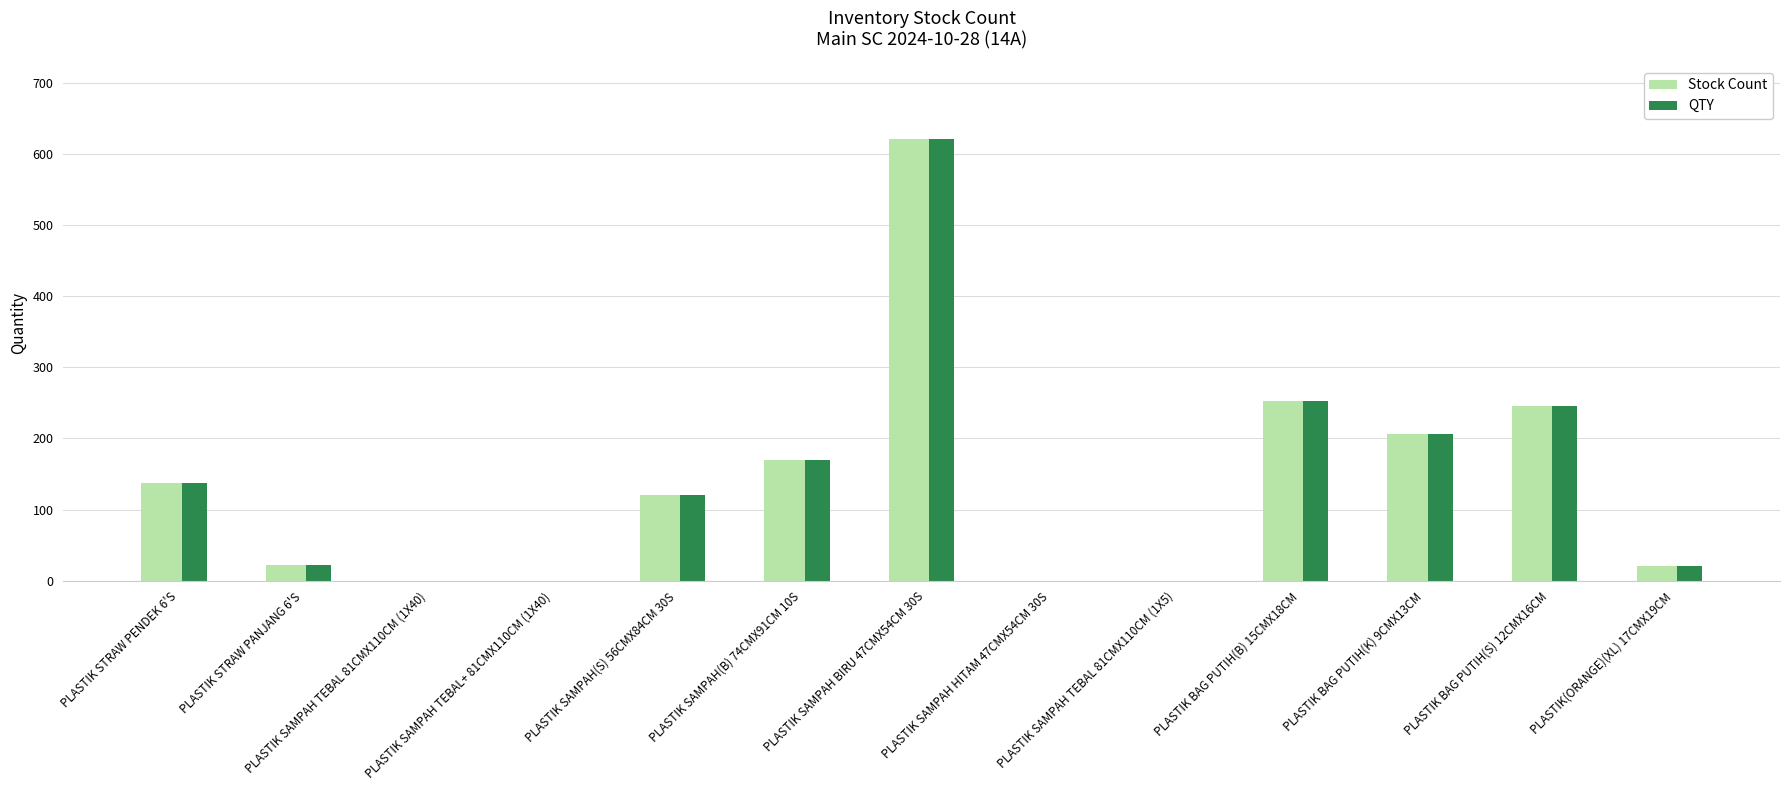

What is the sum of all Stock Count values?

1795